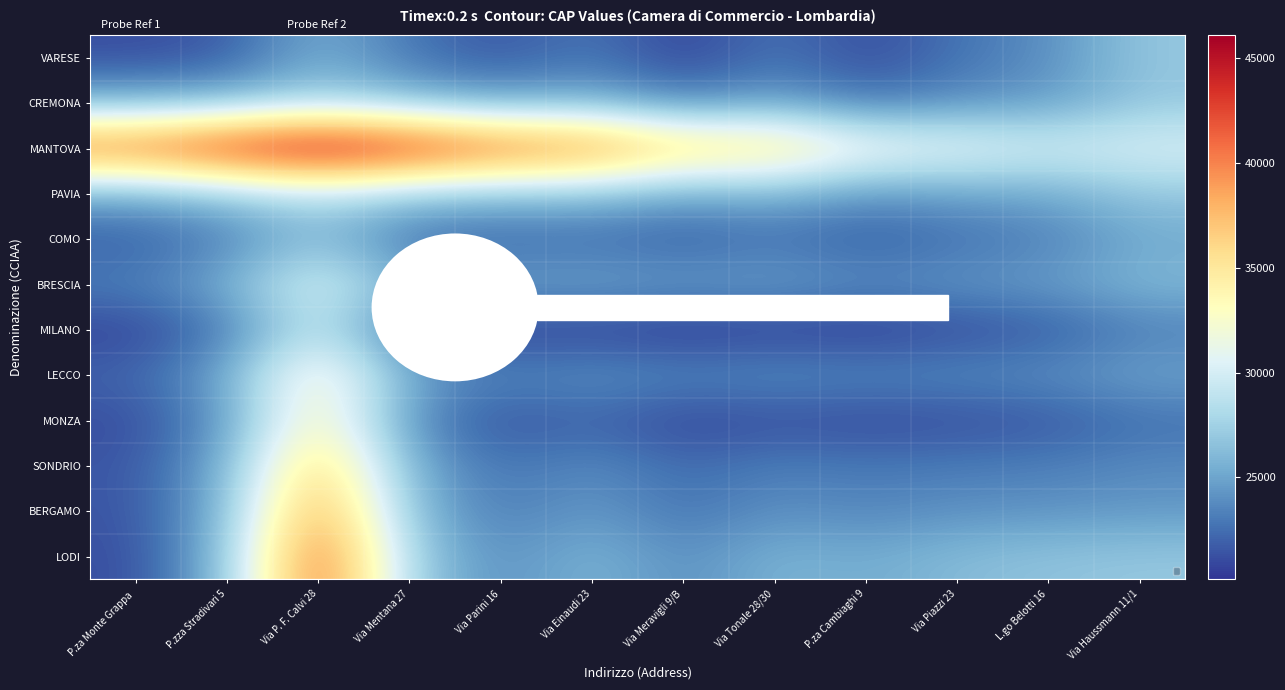

Reading right to left, transcribe all the data shown in this chart.

VARESE: Via Haussmann 11/1=26900.0	L.go Belotti 16=23846.4	Via Piazzi 23=22736.4	P.za Cambiaghi 9=20954.5	Via Tonale 28/30=22881.8	Via Meravigli 9/B=20567.1	Via Einaudi 23=22927.7	Via Parini 16=21463.6	Via Mentana 27=22736.4	Via P. F. Calvi 28=25645.5	P.zza Stradivari 5=21554.5	P.za Monte Grappa =21100.0
CREMONA: Via Haussmann 11/1=26827.3	L.go Belotti 16=24480.8	Via Piazzi 23=23918.2	P.za Cambiaghi 9=22790.9	Via Tonale 28/30=24900.0	Via Meravigli 9/B=23383.2	Via Einaudi 23=25744.0	Via Parini 16=25009.1	Via Mentana 27=26281.8	Via P. F. Calvi 28=27918.2	P.zza Stradivari 5=26100.0	P.za Monte Grappa =25645.5
MANTOVA: Via Haussmann 11/1=30390.9	L.go Belotti 16=30115.3	Via Piazzi 23=31463.6	P.za Cambiaghi 9=32354.5	Via Tonale 28/30=36009.1	Via Meravigli 9/B=36653.8	Via Einaudi 23=40378.5	Via Parini 16=41736.4	Via Mentana 27=44372.7	Via P. F. Calvi 28=46100.0	P.zza Stradivari 5=44281.8	P.za Monte Grappa =41554.5
PAVIA: Via Haussmann 11/1=26954.5	L.go Belotti 16=25204.3	Via Piazzi 23=24918.2	P.za Cambiaghi 9=24281.8	Via Tonale 28/30=25936.4	Via Meravigli 9/B=25197.2	Via Einaudi 23=26740.2	Via Parini 16=26645.5	Via Mentana 27=27100.0	Via P. F. Calvi 28=28827.3	P.zza Stradivari 5=26918.2	P.za Monte Grappa =25463.6
COMO: Via Haussmann 11/1=25154.5	L.go Belotti 16=23202.4	Via Piazzi 23=22554.5	P.za Cambiaghi 9=21663.6	Via Tonale 28/30=22590.9	Via Meravigli 9/B=21740.5	Via Einaudi 23=22374.6	Via Parini 16=22100.0	Via Mentana 27=22554.5	Via P. F. Calvi 28=26463.6	P.zza Stradivari 5=23190.9	P.za Monte Grappa =21736.4
BRESCIA: Via Haussmann 11/1=26091.4	L.go Belotti 16=24666.5	Via Piazzi 23=24386.1	P.za Cambiaghi 9=23969.8	Via Tonale 28/30=24899.0	Via Meravigli 9/B=24666.6	Via Einaudi 23=25121.0	Via Parini 16=24846.4	Via Mentana 27=25480.8	Via P. F. Calvi 28=30842.5	P.zza Stradivari 5=25477.0	P.za Monte Grappa =23293.3
MILANO: Via Haussmann 11/1=23203.5	L.go Belotti 16=21576.8	Via Piazzi 23=20934.9	P.za Cambiaghi 9=20264.3	Via Tonale 28/30=20466.4	Via Meravigli 9/B=20123.0	Via Einaudi 23=20577.4	Via Parini 16=20482.5	Via Mentana 27=22025.8	Via P. F. Calvi 28=29569.2	P.zza Stradivari 5=22839.8	P.za Monte Grappa =20655.9
LECCO: Via Haussmann 11/1=24990.9	L.go Belotti 16=23960.3	Via Piazzi 23=23754.5	P.za Cambiaghi 9=23627.3	Via Tonale 28/30=23900.0	Via Meravigli 9/B=23556.6	Via Einaudi 23=24122.0	Via Parini 16=23409.1	Via Mentana 27=25063.6	Via P. F. Calvi 28=33990.9	P.zza Stradivari 5=25100.0	P.za Monte Grappa =22118.2
MONZA: Via Haussmann 11/1=22536.4	L.go Belotti 16=21485.6	Via Piazzi 23=21100.0	P.za Cambiaghi 9=20900.0	Via Tonale 28/30=21172.7	Via Meravigli 9/B=20758.7	Via Einaudi 23=22051.2	Via Parini 16=21336.4	Via Mentana 27=23718.2	Via P. F. Calvi 28=34645.5	P.zza Stradivari 5=24209.1	P.za Monte Grappa =21045.5
SONDRIO: Via Haussmann 11/1=23790.9	L.go Belotti 16=23192.8	Via Piazzi 23=23100.0	P.za Cambiaghi 9=22900.0	Via Tonale 28/30=23245.5	Via Meravigli 9/B=22288.1	Via Einaudi 23=23834.9	Via Parini 16=22645.5	Via Mentana 27=25281.8	Via P. F. Calvi 28=37736.4	P.zza Stradivari 5=25281.8	P.za Monte Grappa =21463.6
BERGAMO: Via Haussmann 11/1=24373.6	L.go Belotti 16=24121.0	Via Piazzi 23=24028.2	P.za Cambiaghi 9=23535.4	Via Tonale 28/30=24060.7	Via Meravigli 9/B=22667.2	Via Einaudi 23=24575.5	Via Parini 16=23018.6	Via Mentana 27=26016.7	Via P. F. Calvi 28=40105.7	P.zza Stradivari 5=25740.2	P.za Monte Grappa =21374.6
LODI: Via Haussmann 11/1=26900.0	L.go Belotti 16=26647.4	Via Piazzi 23=26209.1	P.za Cambiaghi 9=25263.6	Via Tonale 28/30=25809.1	Via Meravigli 9/B=23819.5	Via Einaudi 23=25929.6	Via Parini 16=23845.5	Via Mentana 27=27045.5	Via P. F. Calvi 28=42609.1	P.zza Stradivari 5=26172.7	P.za Monte Grappa =21100.0